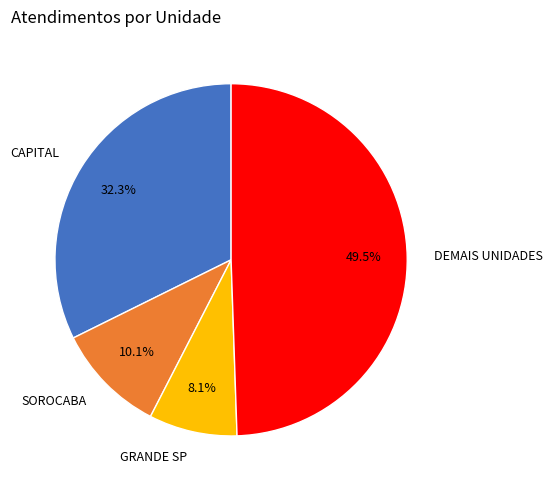

Combined, do CAPITAL and GRANDE SP account for over 50%?

No